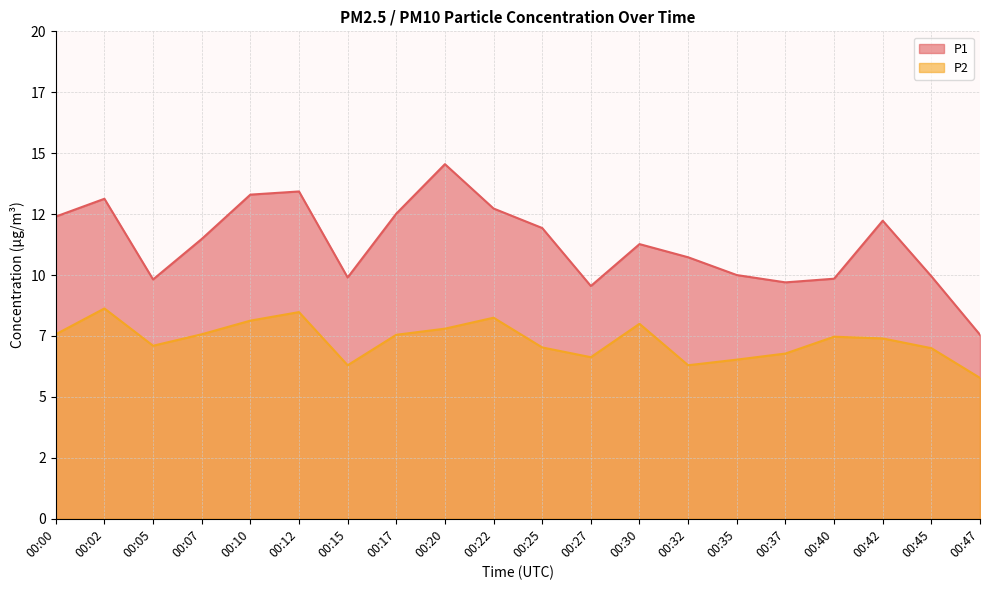

Reading right to left, list all the values displayed in this chart.

P1: 00:47=7.5	00:45=9.9	00:42=12.2	00:40=9.8	00:37=9.7	00:35=10.0	00:32=10.7	00:30=11.3	00:27=9.6	00:25=11.9	00:22=12.7	00:20=14.6	00:17=12.5	00:15=9.9	00:12=13.4	00:10=13.3	00:07=11.5	00:05=9.8	00:02=13.1	00:00=12.4
P2: 00:47=5.8	00:45=7.0	00:42=7.4	00:40=7.5	00:37=6.8	00:35=6.5	00:32=6.3	00:30=8.0	00:27=6.6	00:25=7.0	00:22=8.2	00:20=7.8	00:17=7.5	00:15=6.3	00:12=8.5	00:10=8.1	00:07=7.6	00:05=7.1	00:02=8.6	00:00=7.6